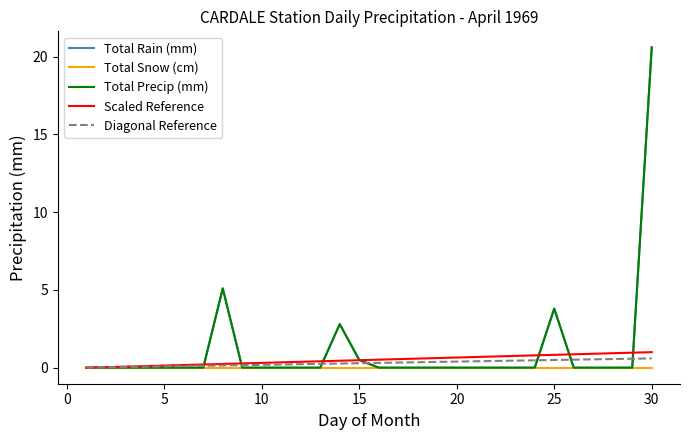

Which series has the widest spread of values?

Total Rain (mm)